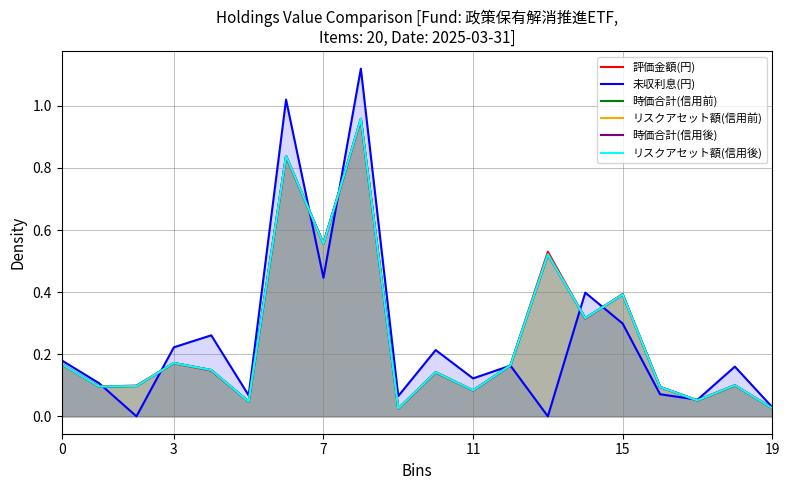

The リスクアセット額(信用後) series shows 0.1 at 17. True or false?

False